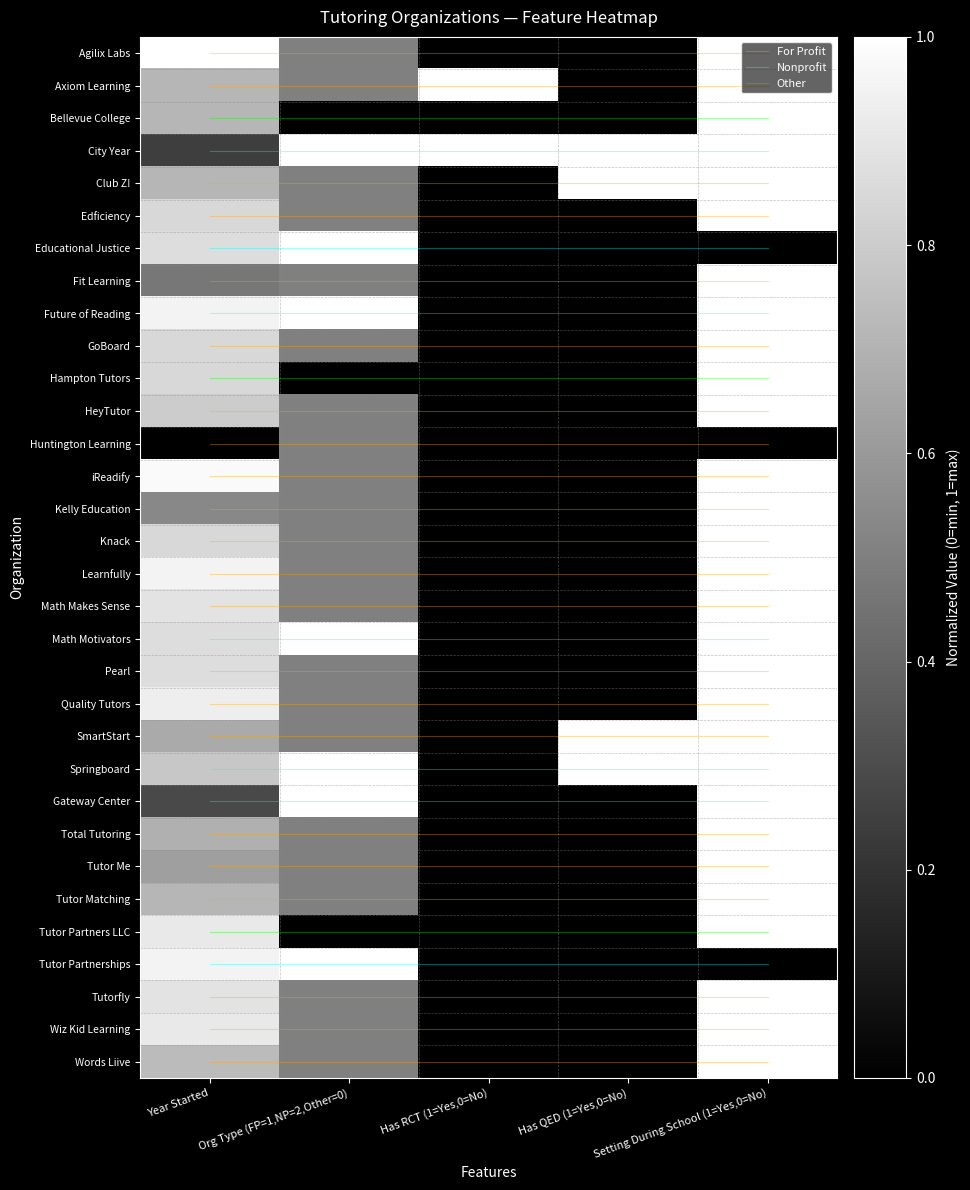

The Pearl series shows 0.5 at Org Type (FP=1,NP=2,Other=0). True or false?

True